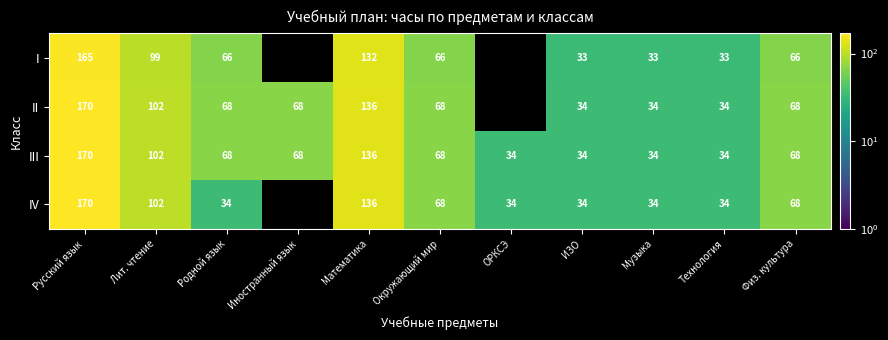

What is the minimum value shown in the chart?

33.0